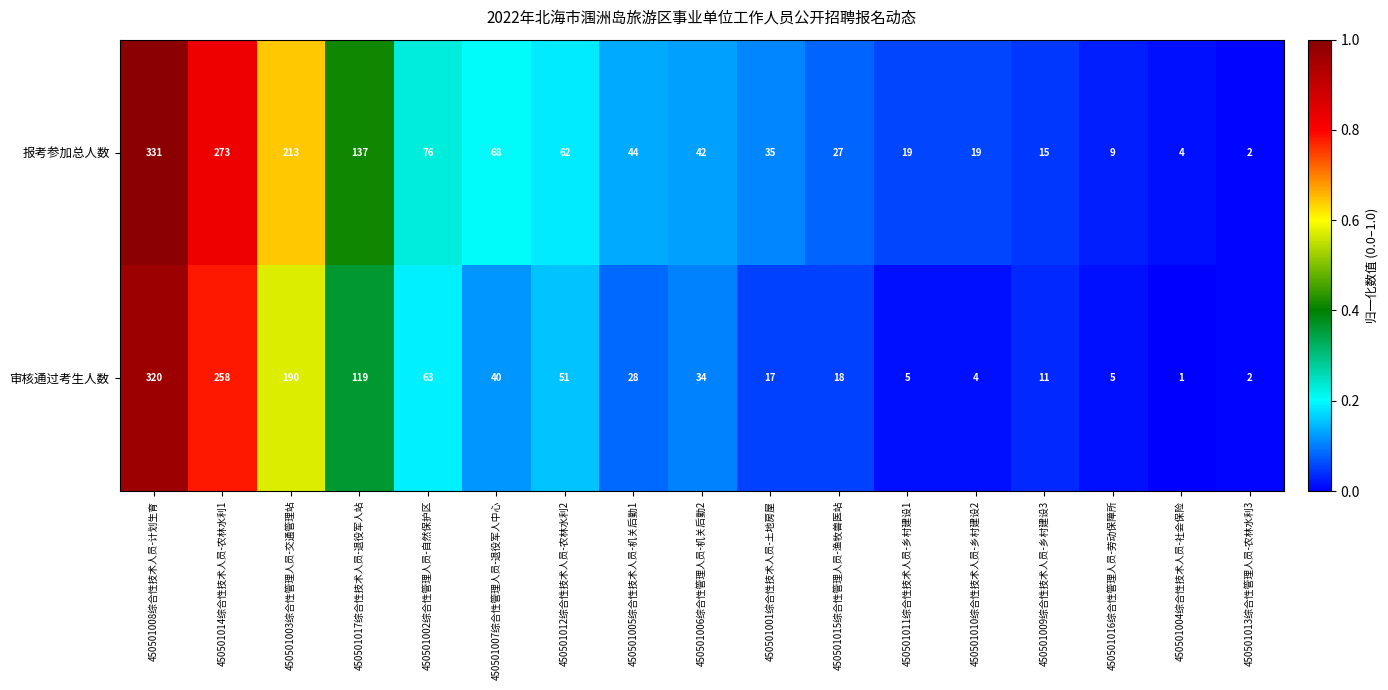

Which series has the largest range (max minus min)?

报考参加总人数